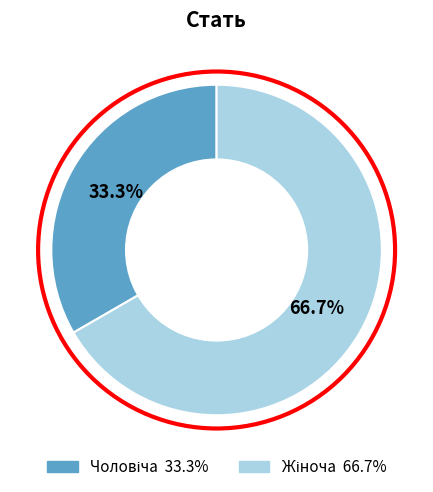

Is there any slice that represents more than half of the pie?

Yes